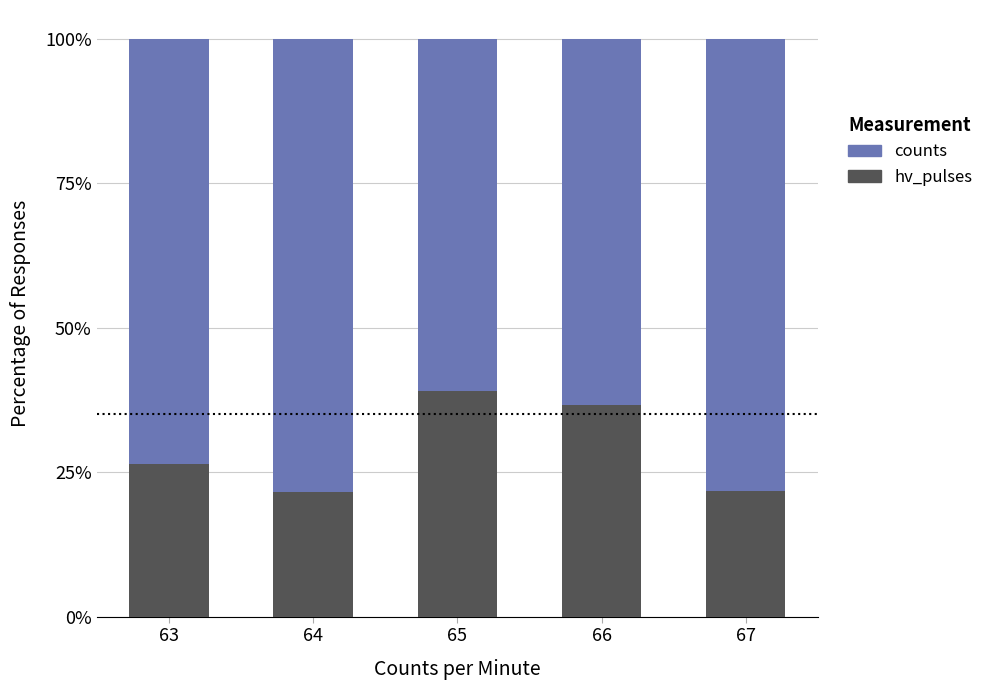

Where is hv_pulses nearest to the value 30?

63